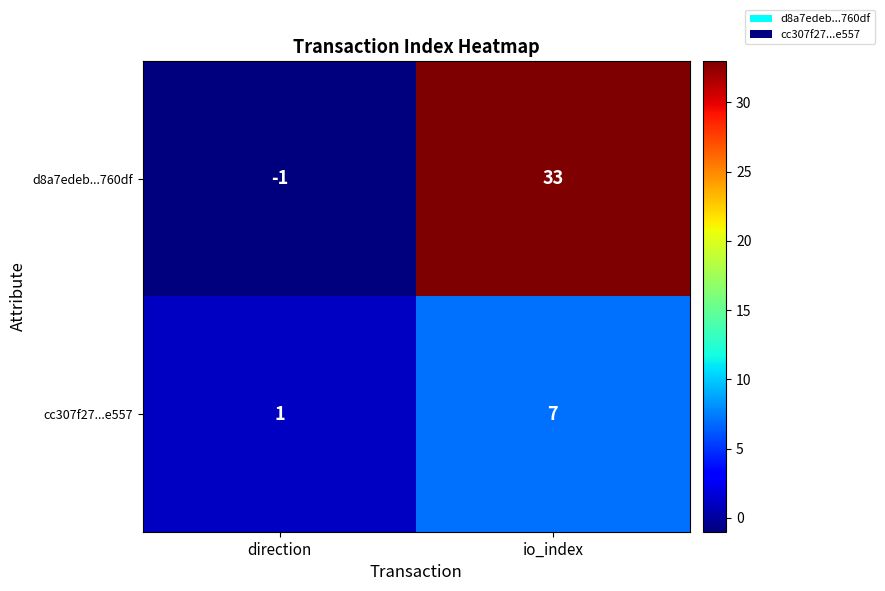

How many series are shown in this chart?

2